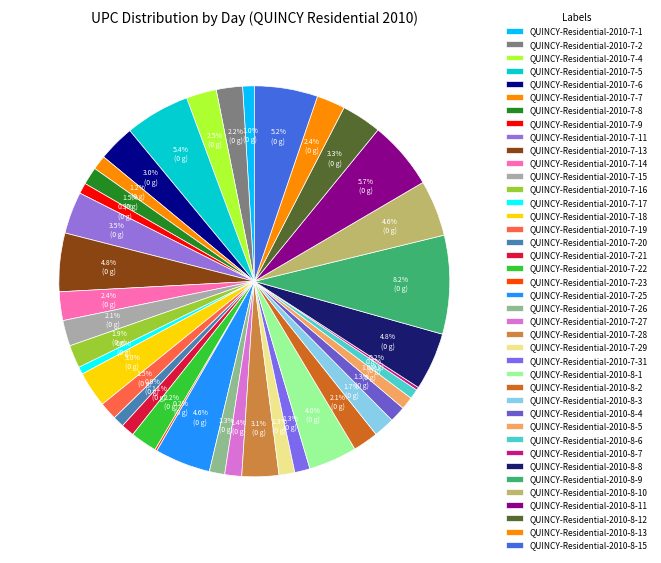

To the nearest percent, what is the difference between the largest and smallest slice percentages?

8%